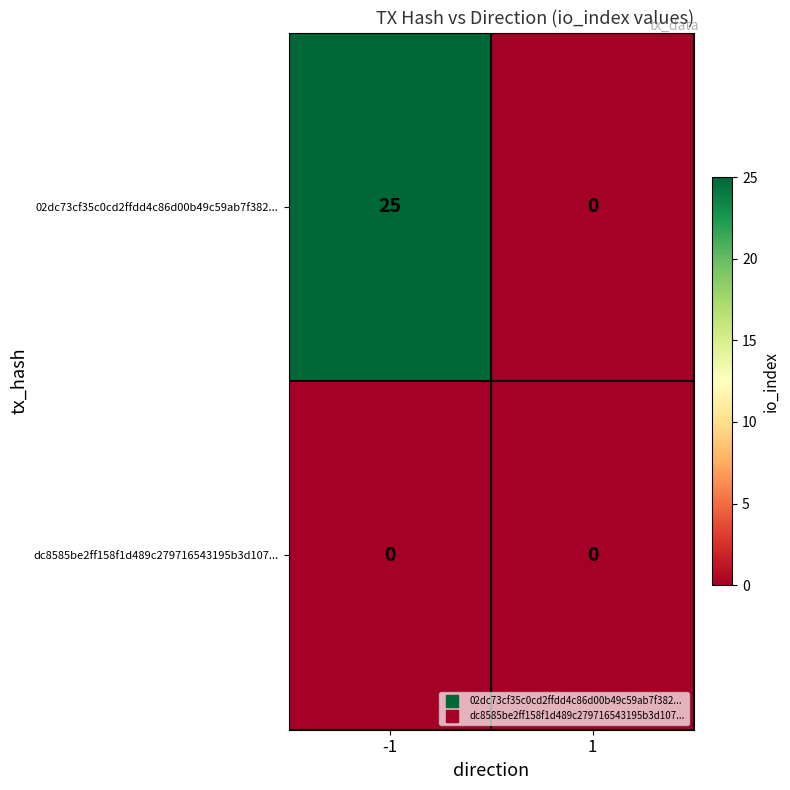

Reading right to left, list all the values displayed in this chart.

02dc73cf35c0cd2ffdd4c86d00b49c59ab7f382...: 1=0	-1=25
dc8585be2ff158f1d489c279716543195b3d107...: 1=0	-1=0